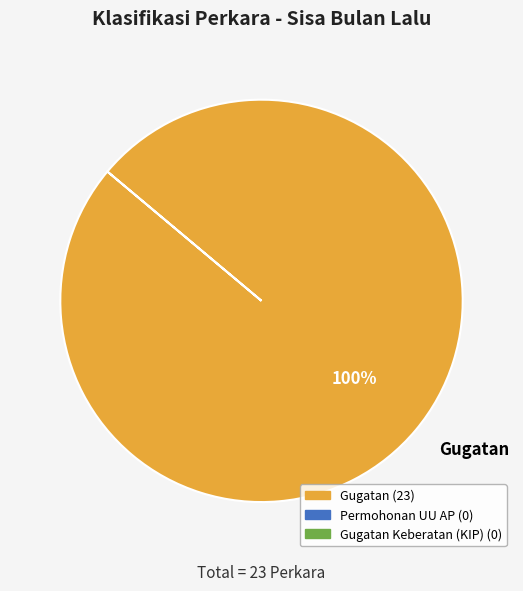

To the nearest percent, what percentage of the pie is Gugatan?

100%